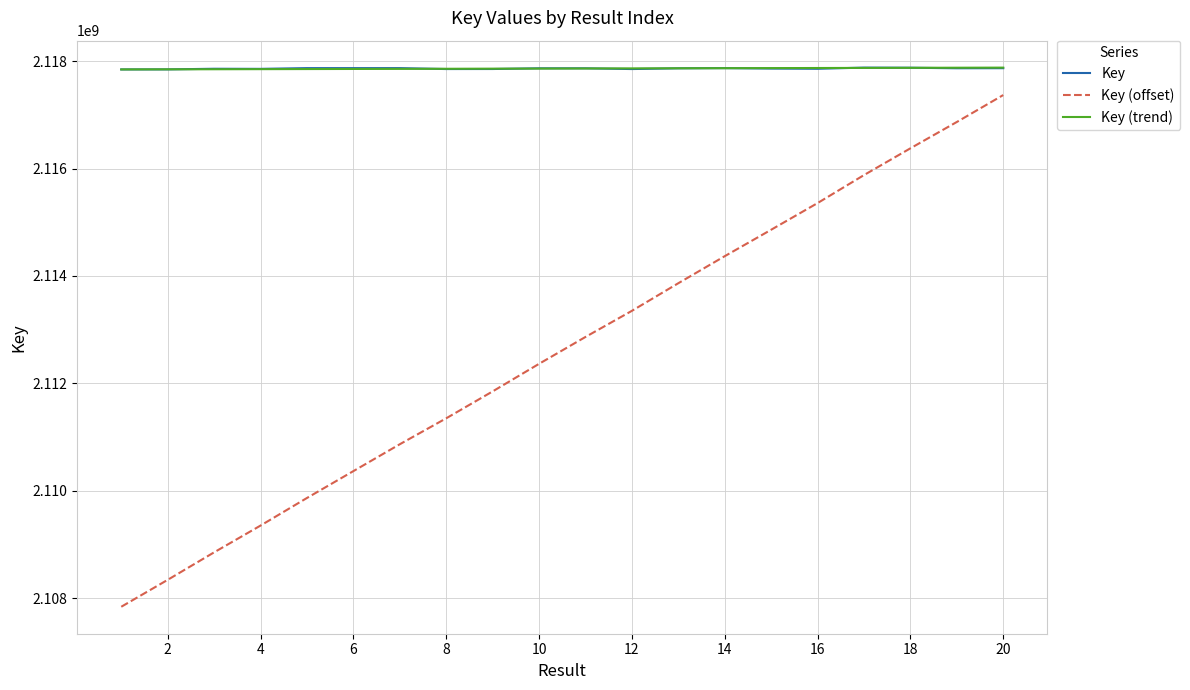

True or false: Key (offset) and Key (trend) intersect in this chart.

False